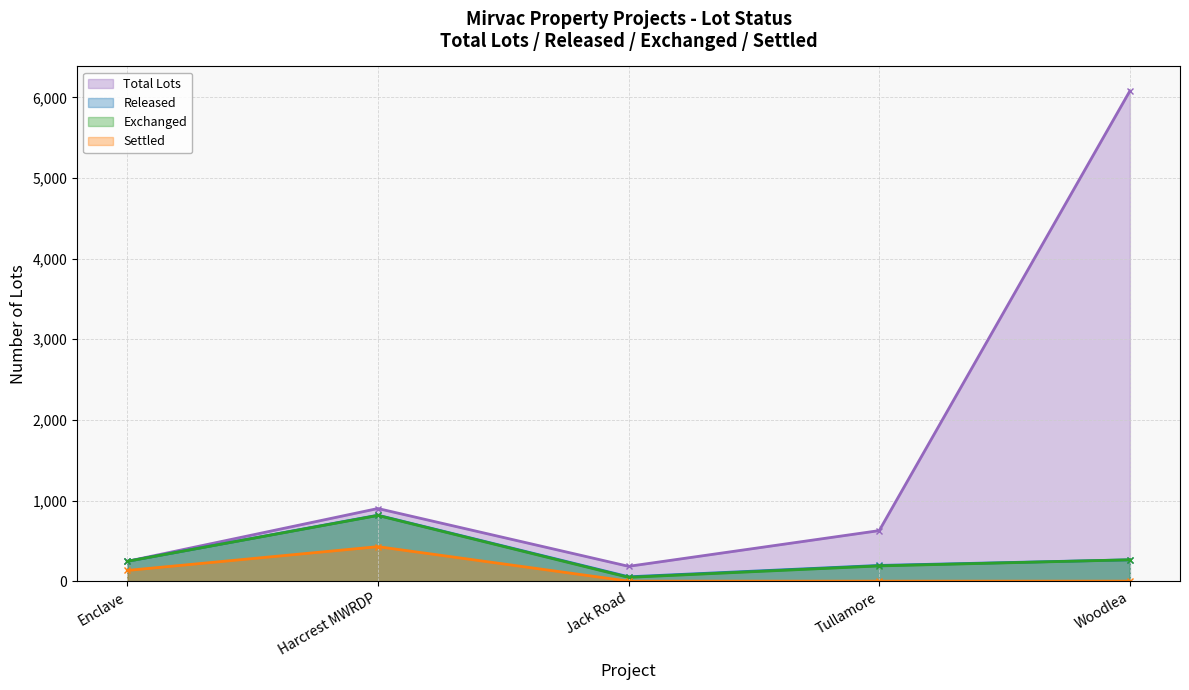

How many data points in Settled - line are above 0?

2